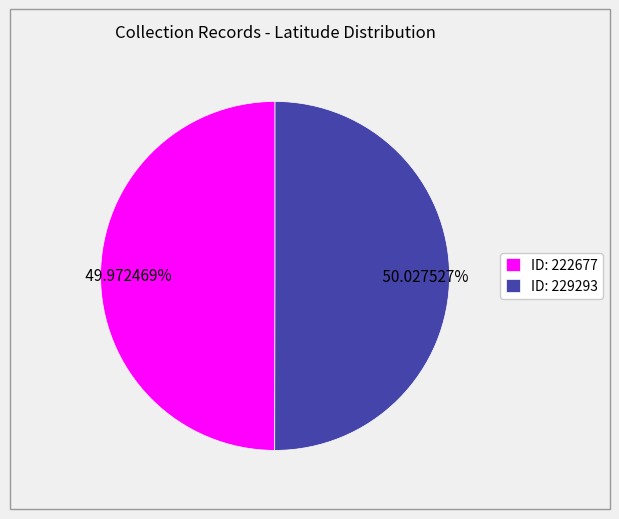

Approximately how many times larger is the value at ID: 229293 compared to ID: 222677?

1.0